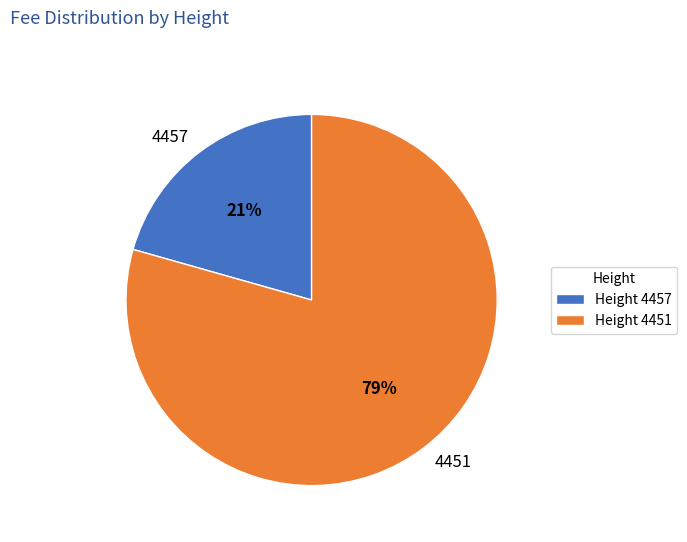

How many slices are in this pie chart?

2